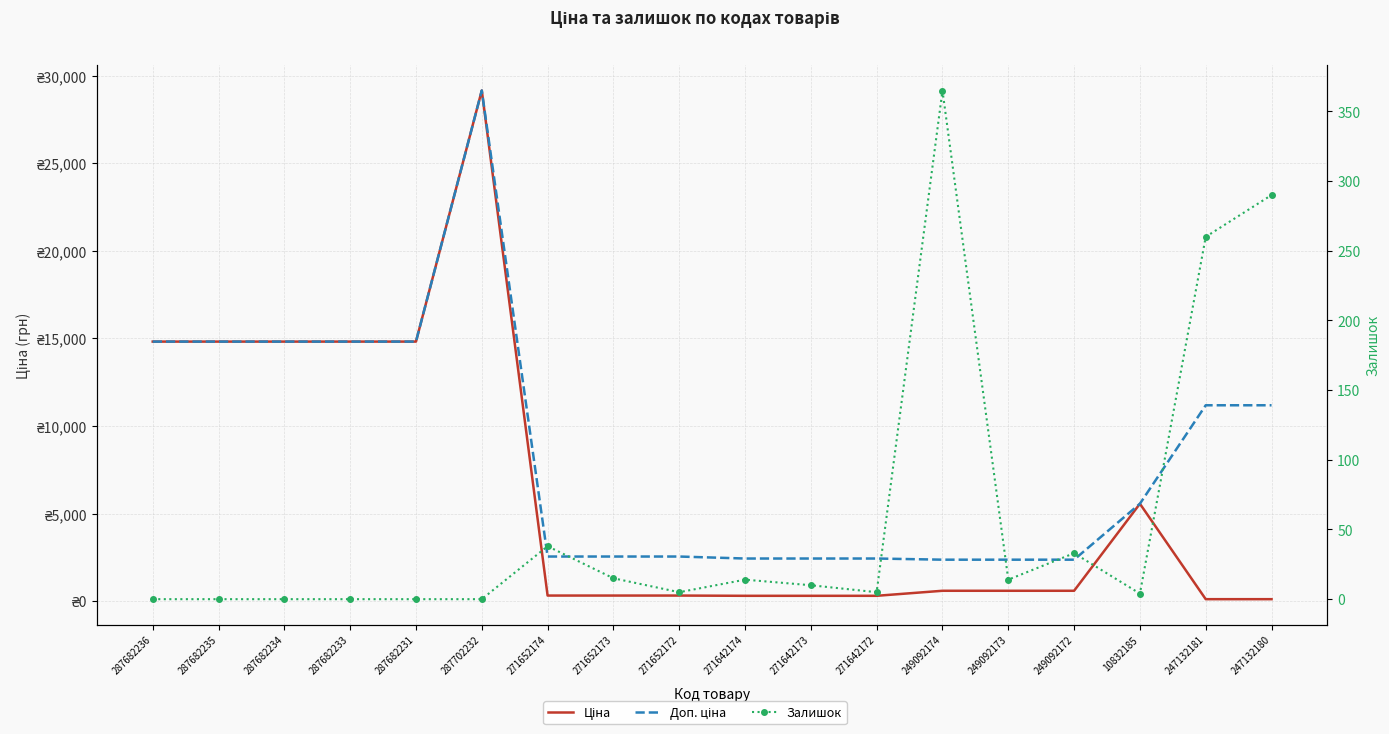

What is the spread (max minus min) of values at 287682233?

14817.6